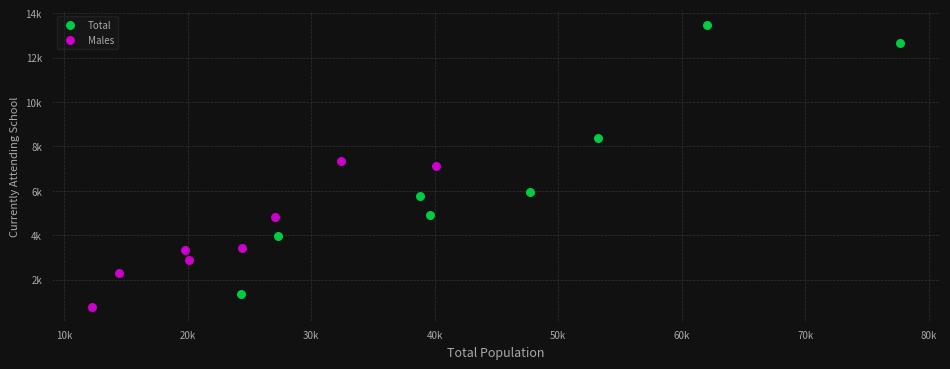

What are all the series names shown in the legend?

Total, Males